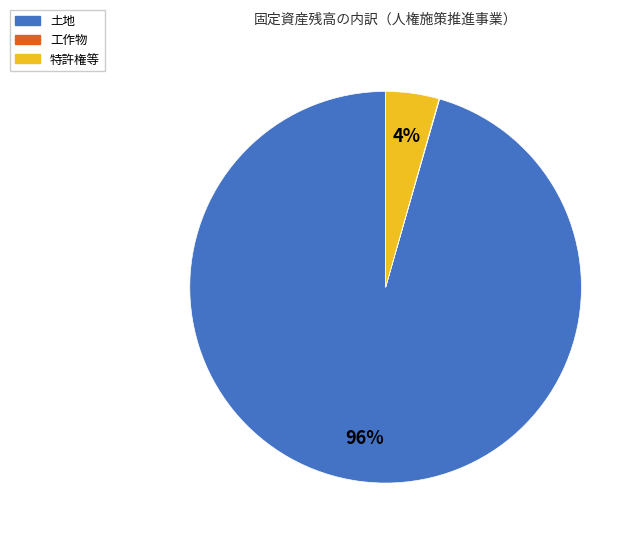

What percentage is the 土地 slice, to the nearest percent?

96%